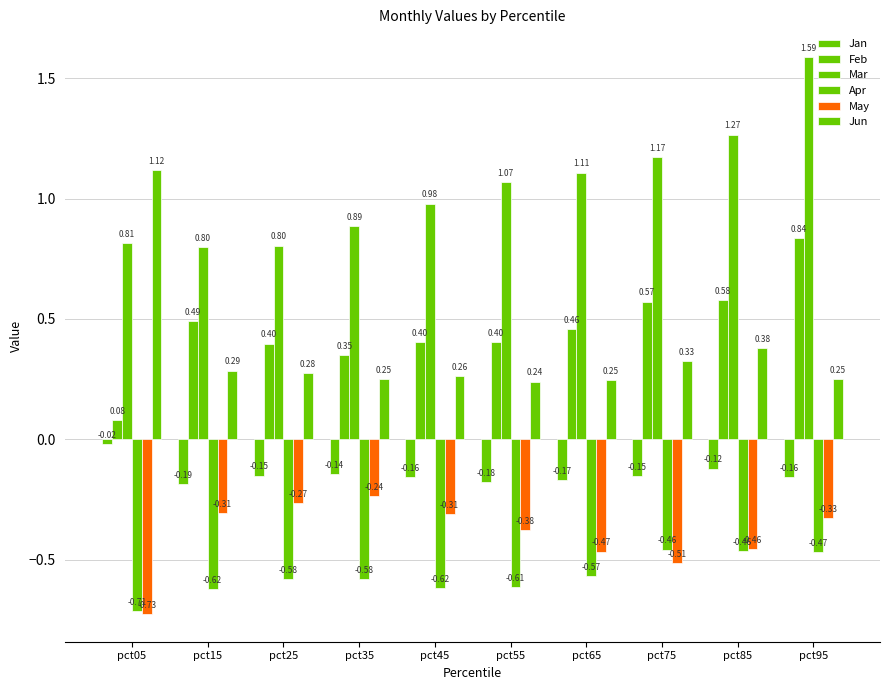

True or false: Jun has a value of 0.3 at pct35.

True